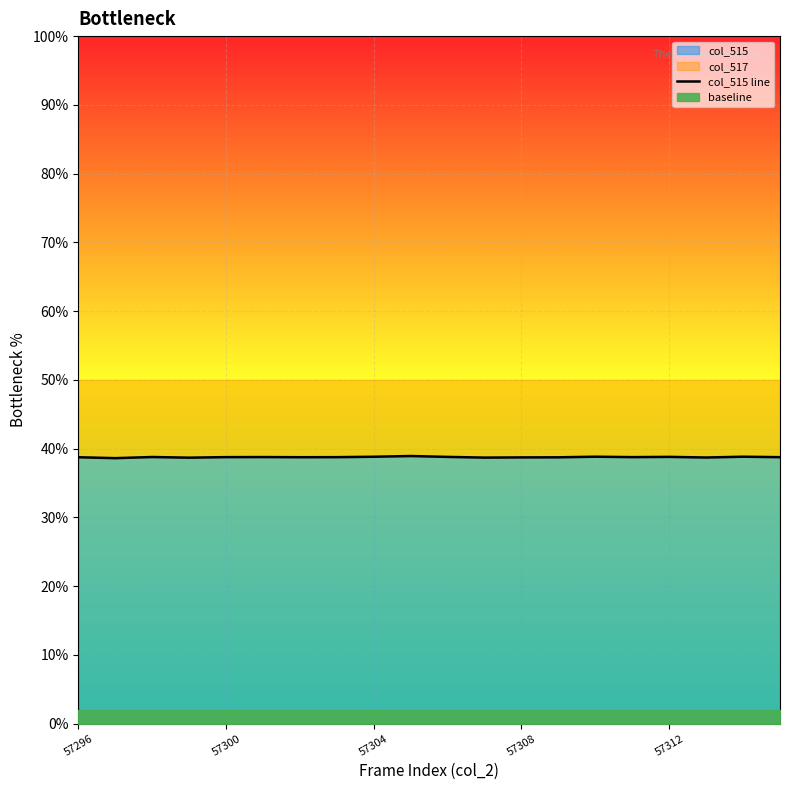

True or false: the data shows 25.9 at 17.

False